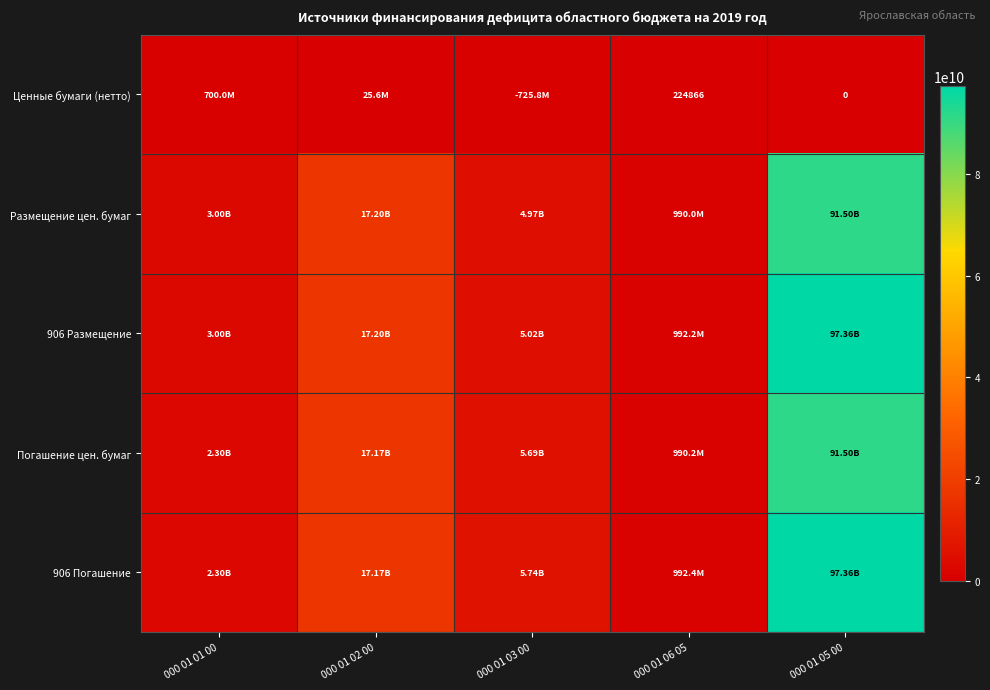

Which label corresponds to the largest value in the chart?

000 01 05 00